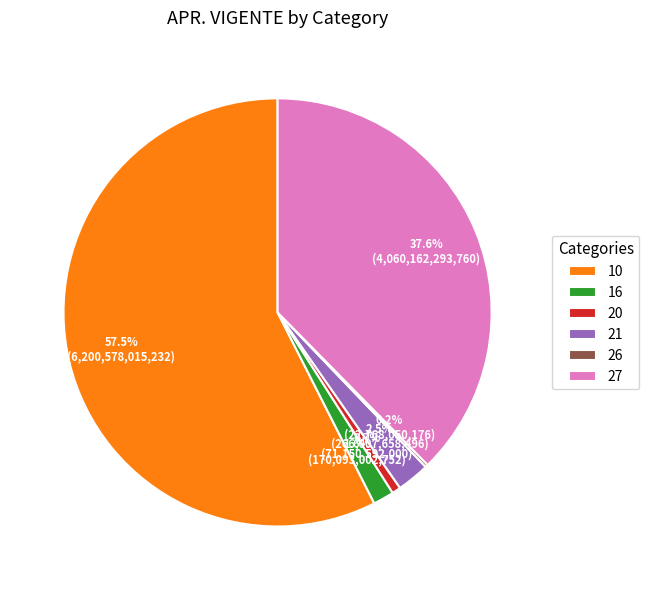

What percentage is NOT represented by 20?

99.3%